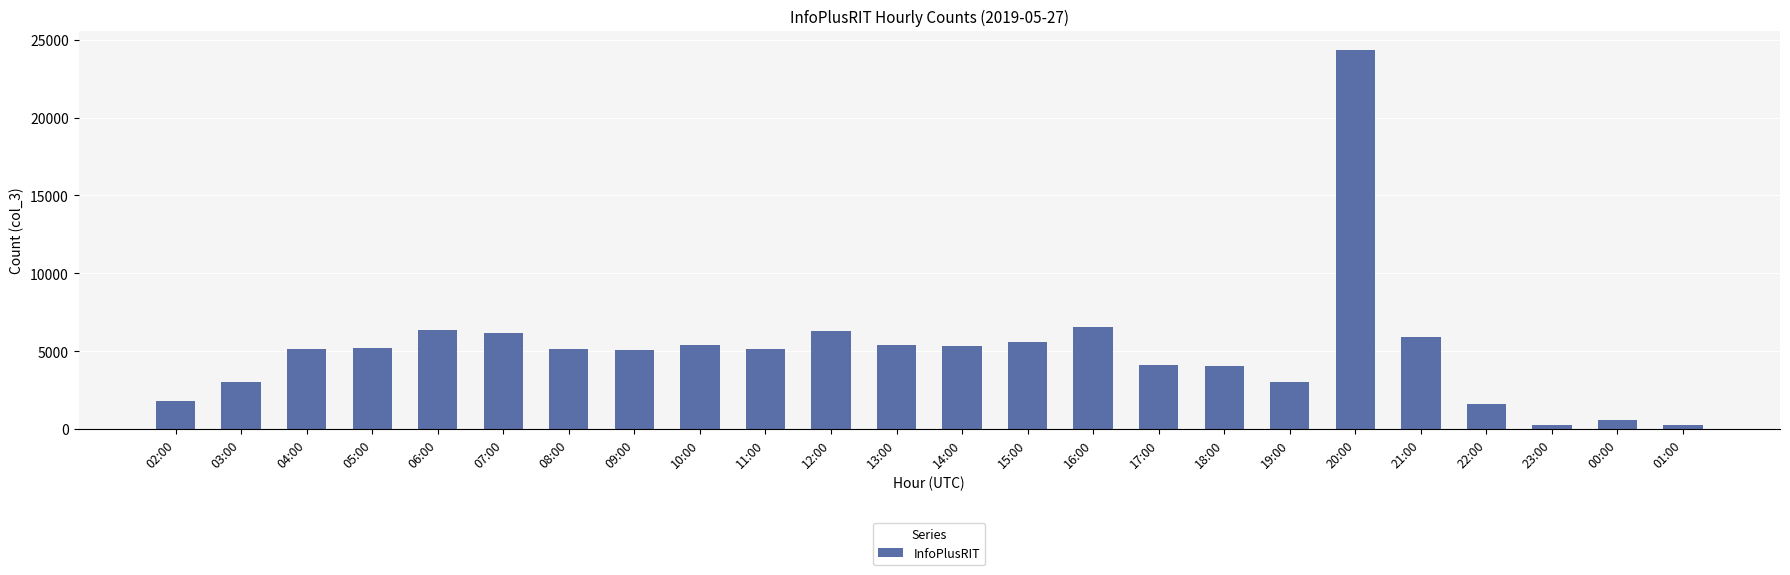

What is the sum of all values?

121523